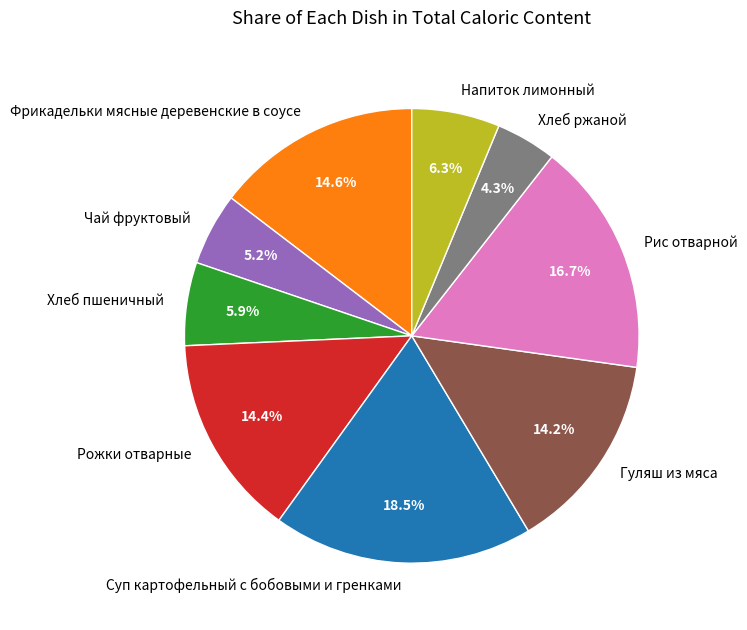

Is there any slice that represents more than half of the pie?

No